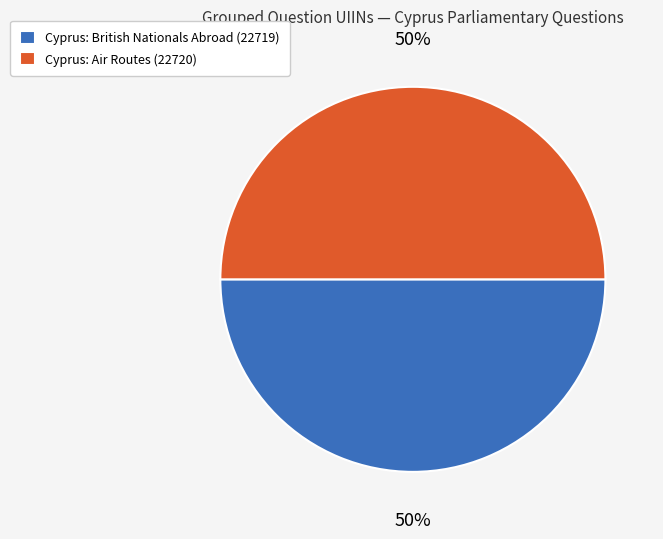

Combined, do Cyprus: Air Routes (22720) and Cyprus: British Nationals Abroad (22719) account for over 50%?

Yes